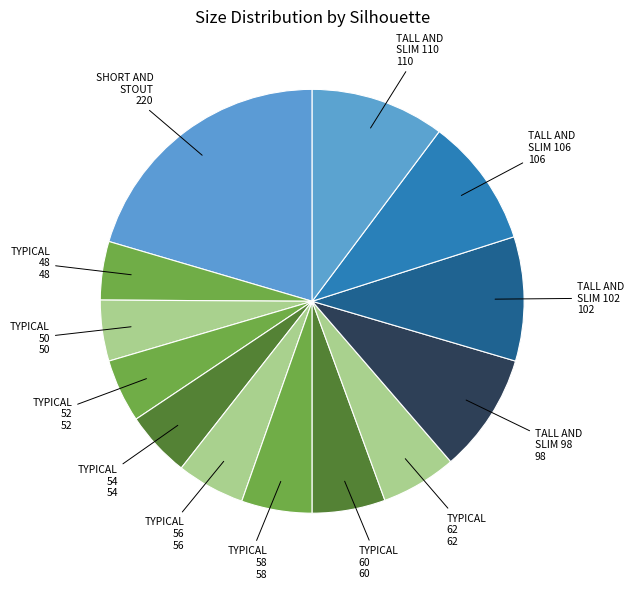

Which category has the biggest portion of the pie?

SHORT AND STOUT